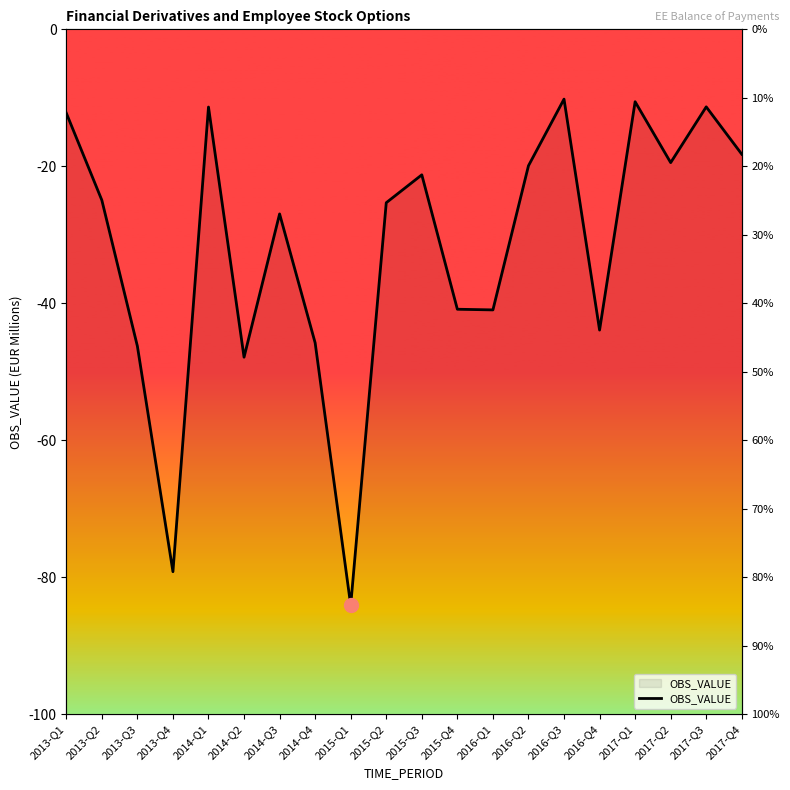

Reading left to right, transcribe all the data shown in this chart.

2013-Q1=-12.2	2013-Q2=-24.9	2013-Q3=-46.3	2013-Q4=-79.2	2014-Q1=-11.3	2014-Q2=-47.9	2014-Q3=-27.0	2014-Q4=-45.8	2015-Q1=-84.1	2015-Q2=-25.3	2015-Q3=-21.2	2015-Q4=-40.9	2016-Q1=-41.0	2016-Q2=-19.9	2016-Q3=-10.2	2016-Q4=-43.9	2017-Q1=-10.6	2017-Q2=-19.5	2017-Q3=-11.3	2017-Q4=-18.2